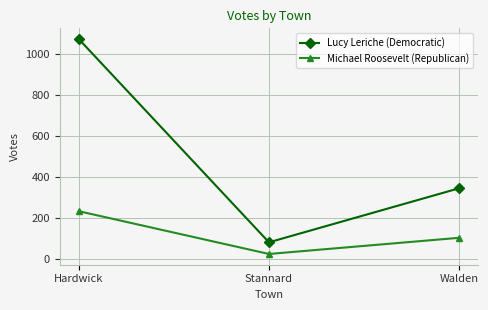

What is the lowest value of the Lucy Leriche (Democratic) series?

82